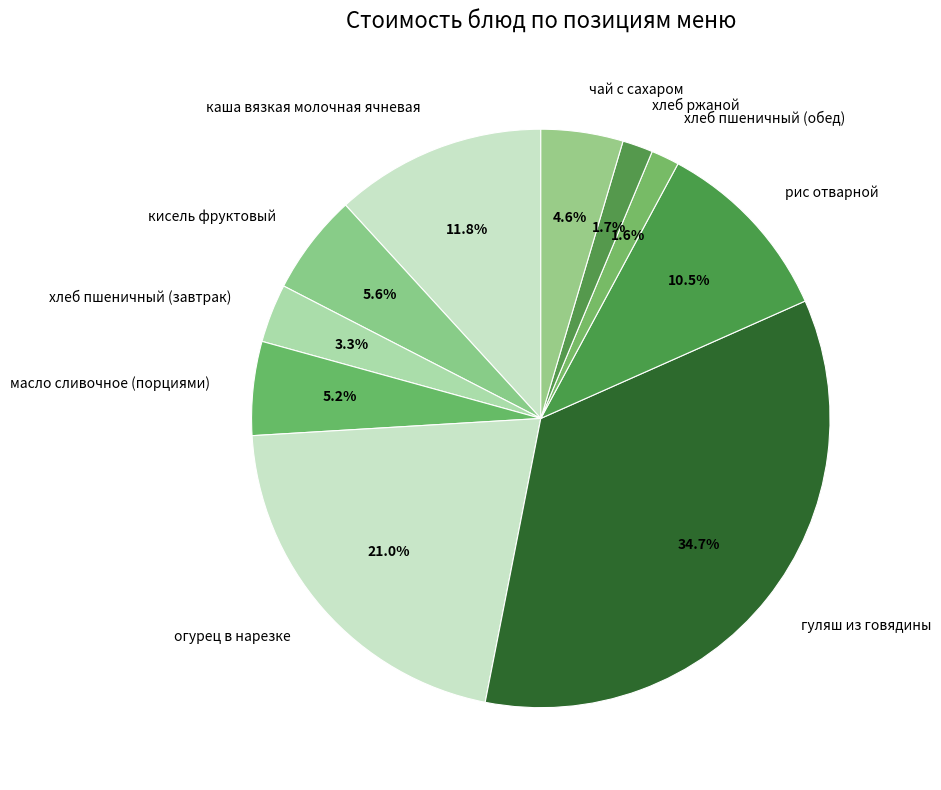

To the nearest percent, what is the combined percentage of хлеб ржаной and кисель фруктовый?

7%